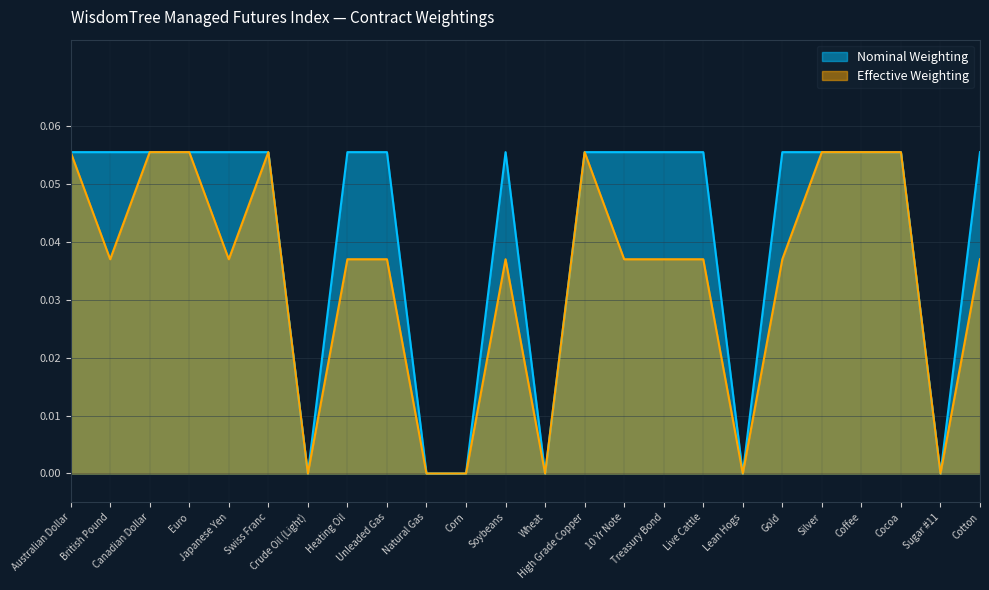

How many data points in Nominal Weighting are above 0?

18